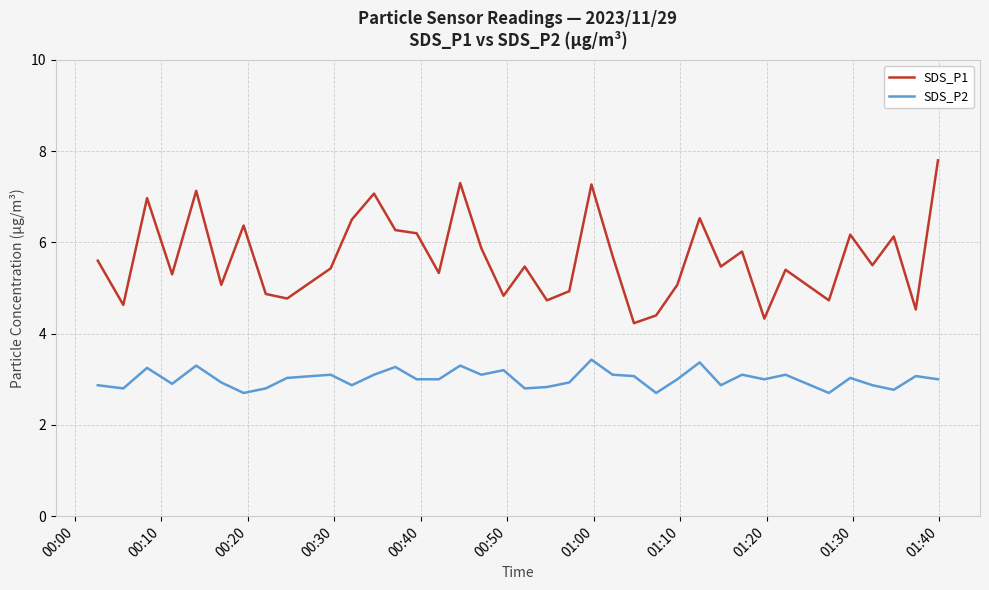

Rank the series by their maximum value, from highest to lowest.

SDS_P1, SDS_P2